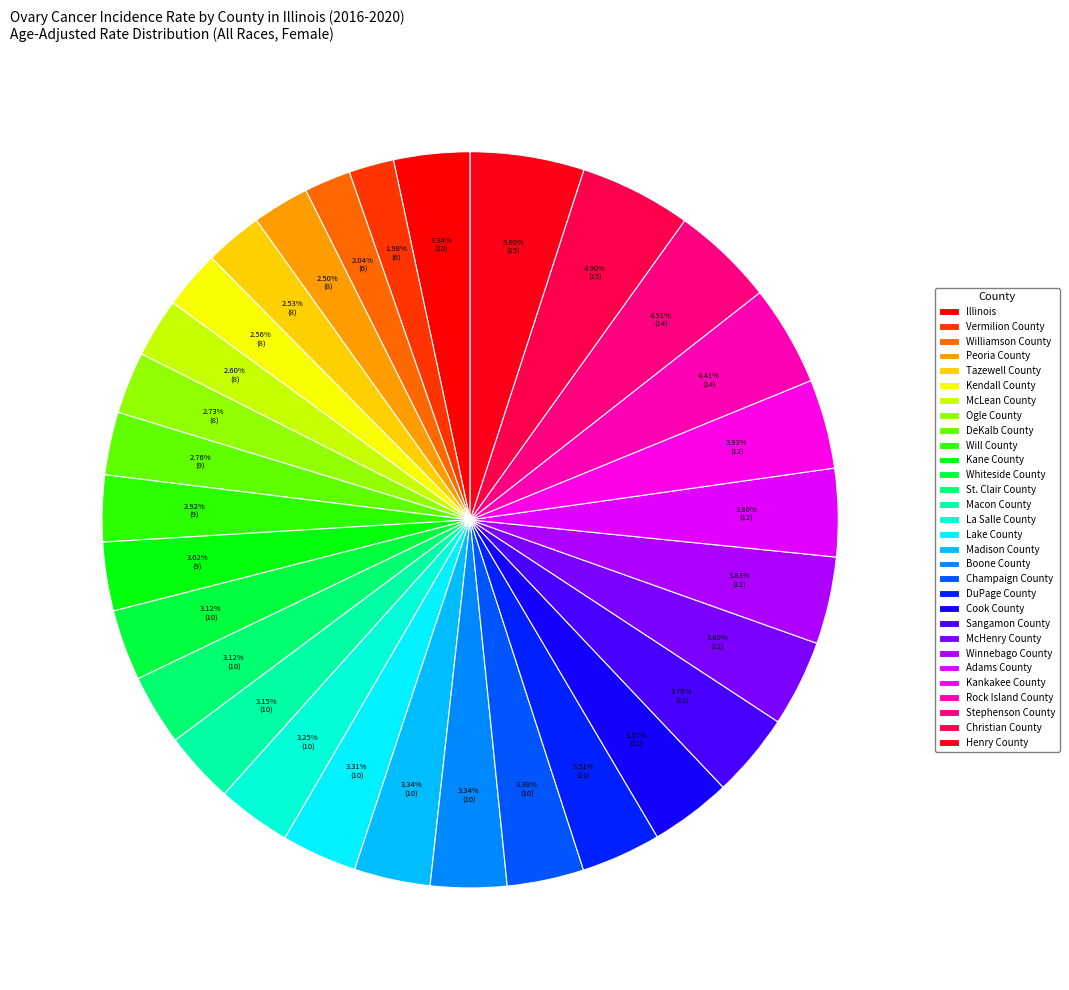

Does any single category account for the majority?

No